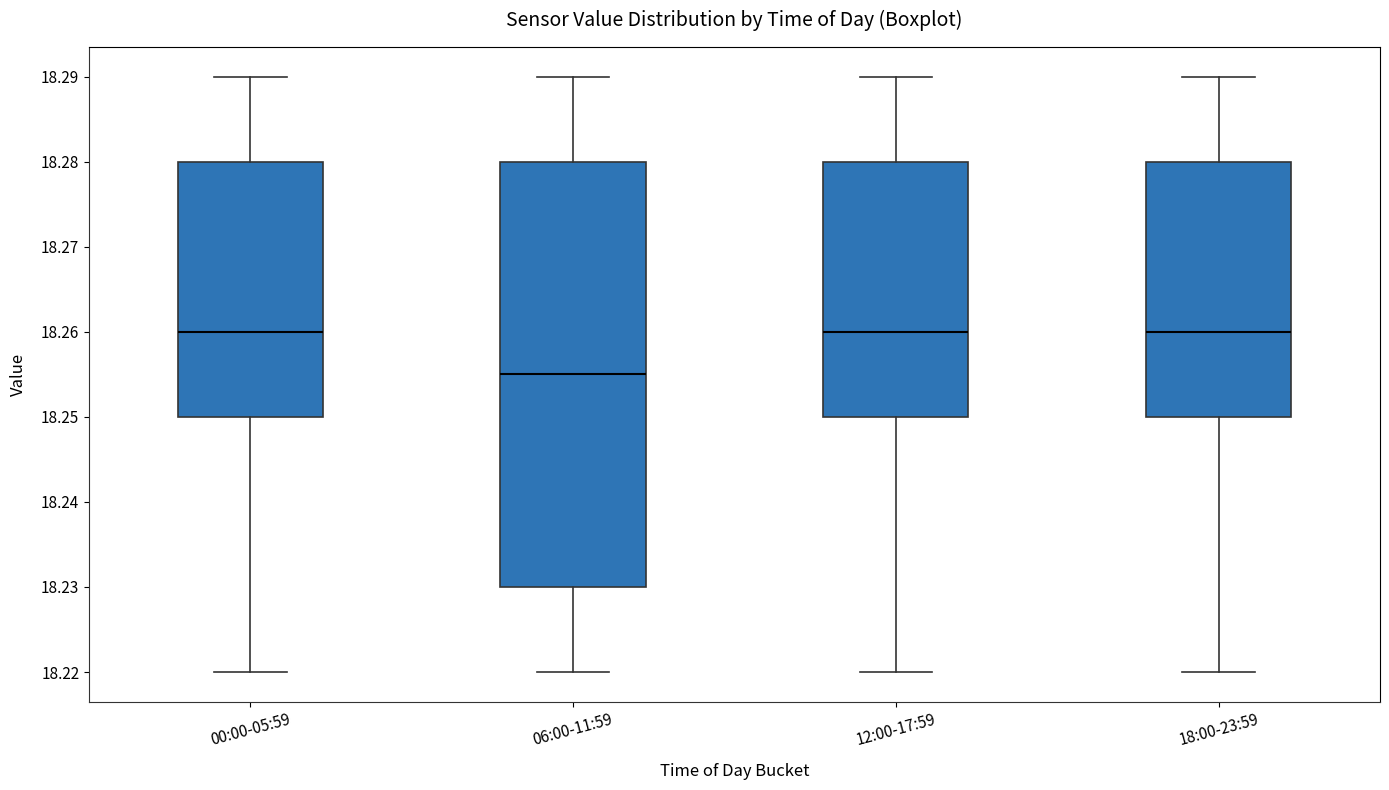

Reading left to right, transcribe this box plot: for each box, give where its median line is, the range the box spans, and where its two whiskers end, as read against the y-axis. The values are not printed on the chart, so give them approximately, as read against the axis.

00:00-05:59: median 18.260, box 18.250 to 18.280, whiskers 18.220 to 18.290
06:00-11:59: median 18.255, box 18.230 to 18.280, whiskers 18.220 to 18.290
12:00-17:59: median 18.260, box 18.250 to 18.280, whiskers 18.220 to 18.290
18:00-23:59: median 18.260, box 18.250 to 18.280, whiskers 18.220 to 18.290